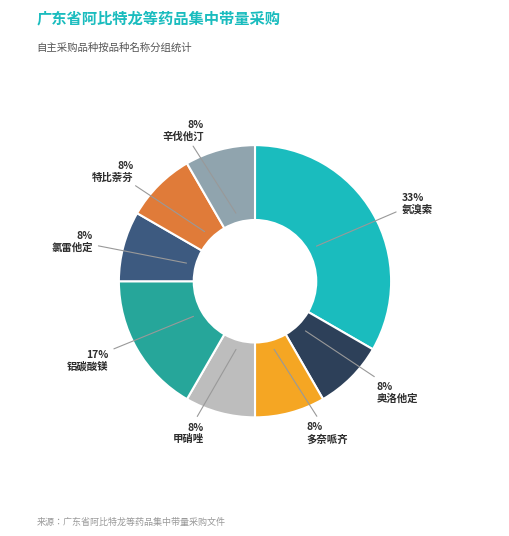

To the nearest percent, what portion does 奥洛他定 represent?

8%